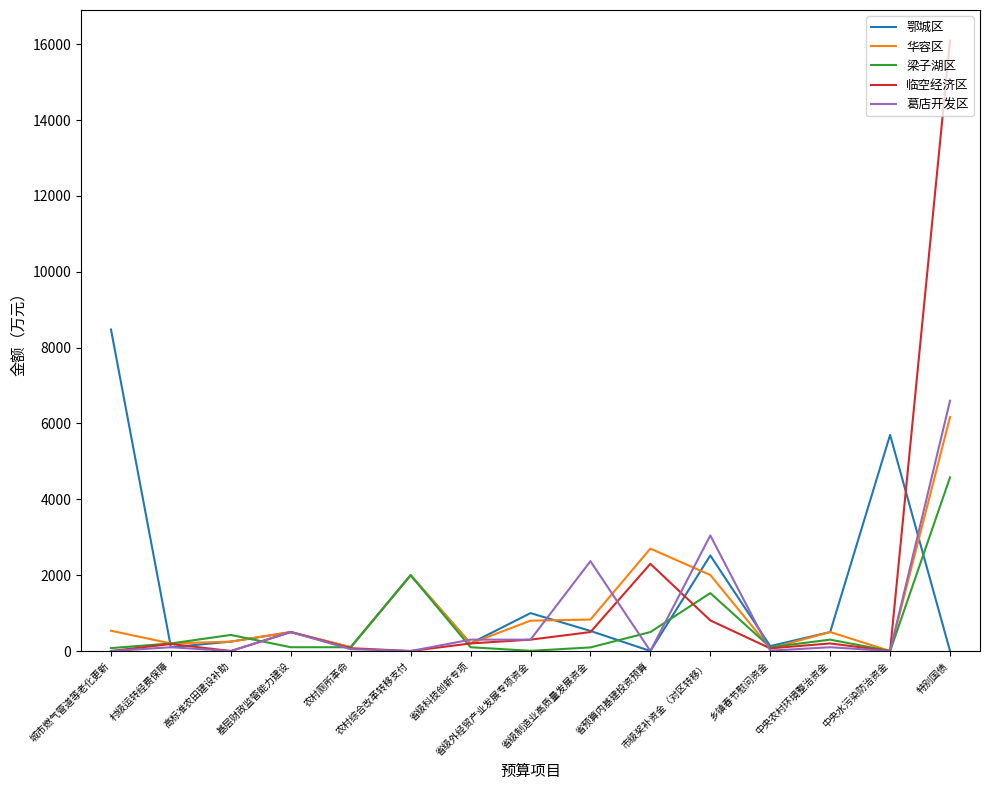

Is it true that 临空经济区 equals 0 at 中央水污染防治资金?

True